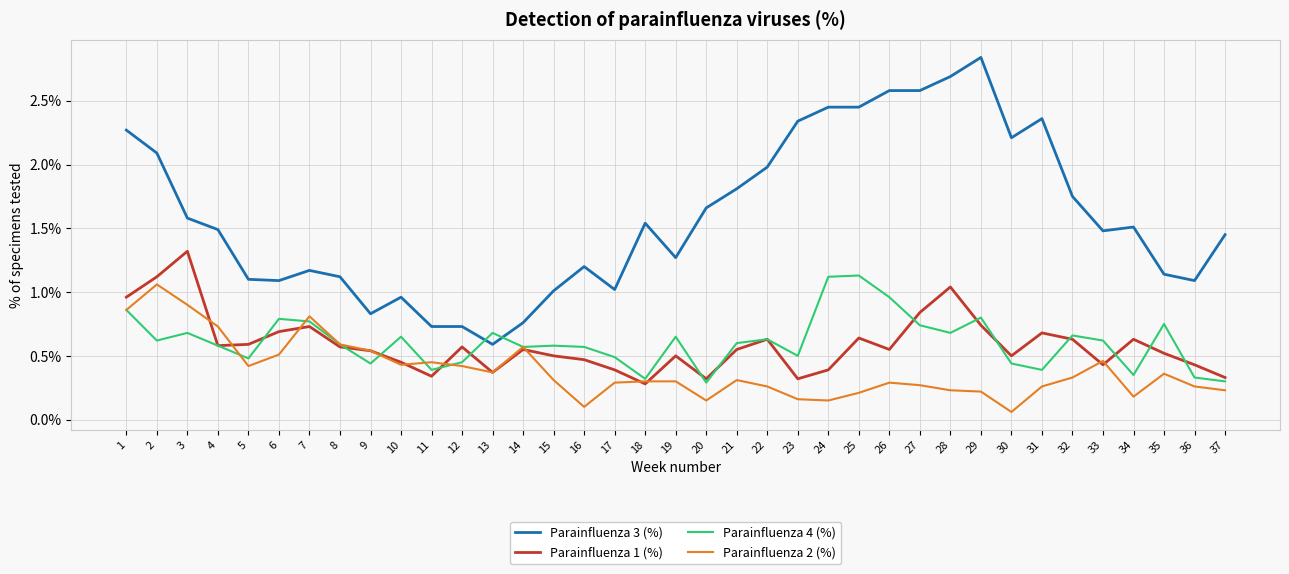

True or false: Parainfluenza 4 (%) has more than 1 points higher than both neighbors.

True